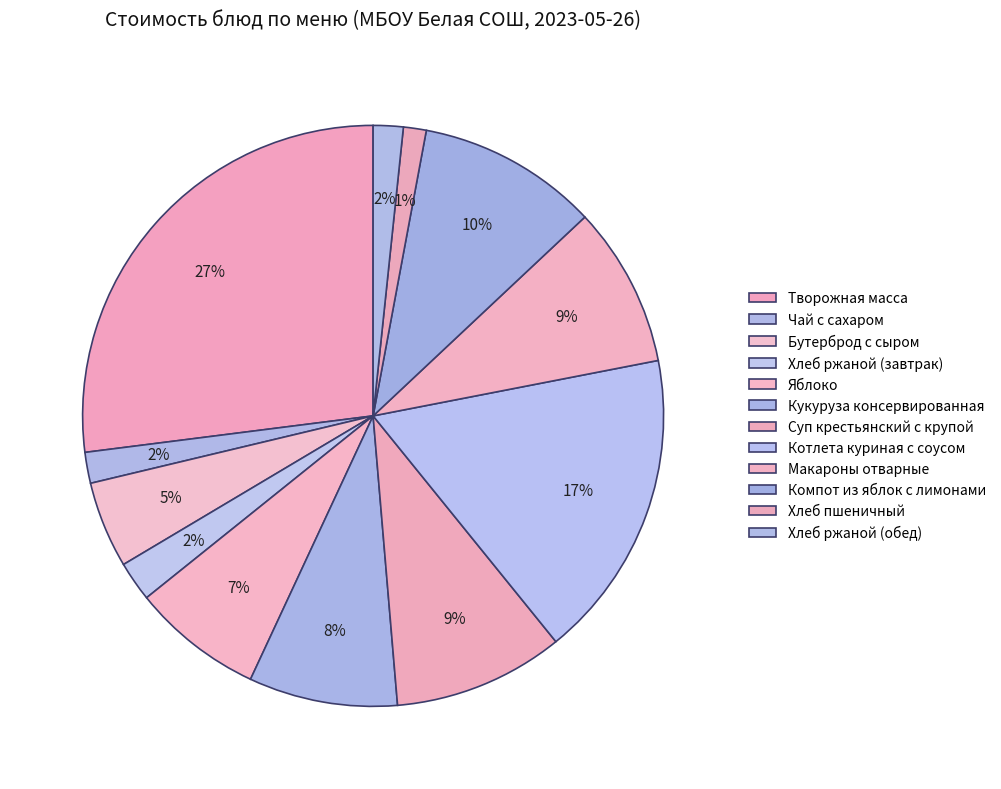

How many segments does this pie chart have?

12